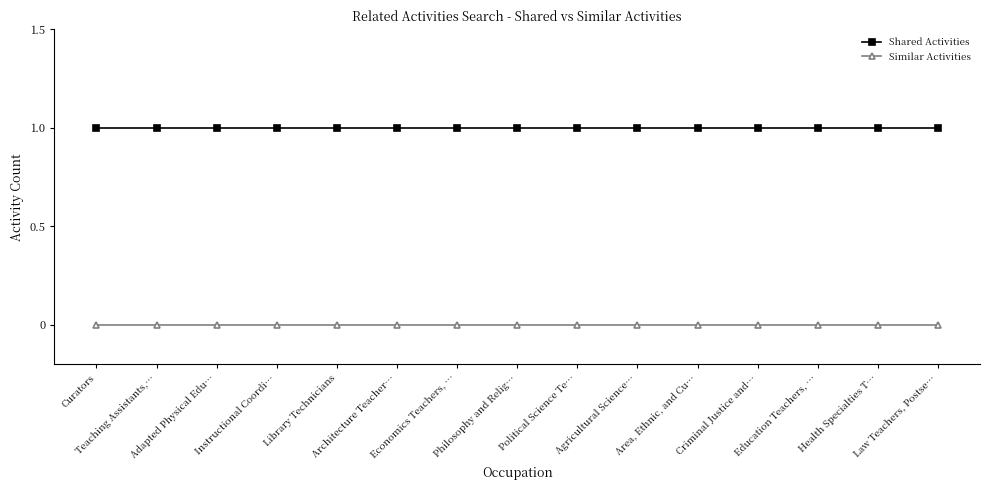

List the series in order of their peak value, highest first.

Shared Activities, Similar Activities